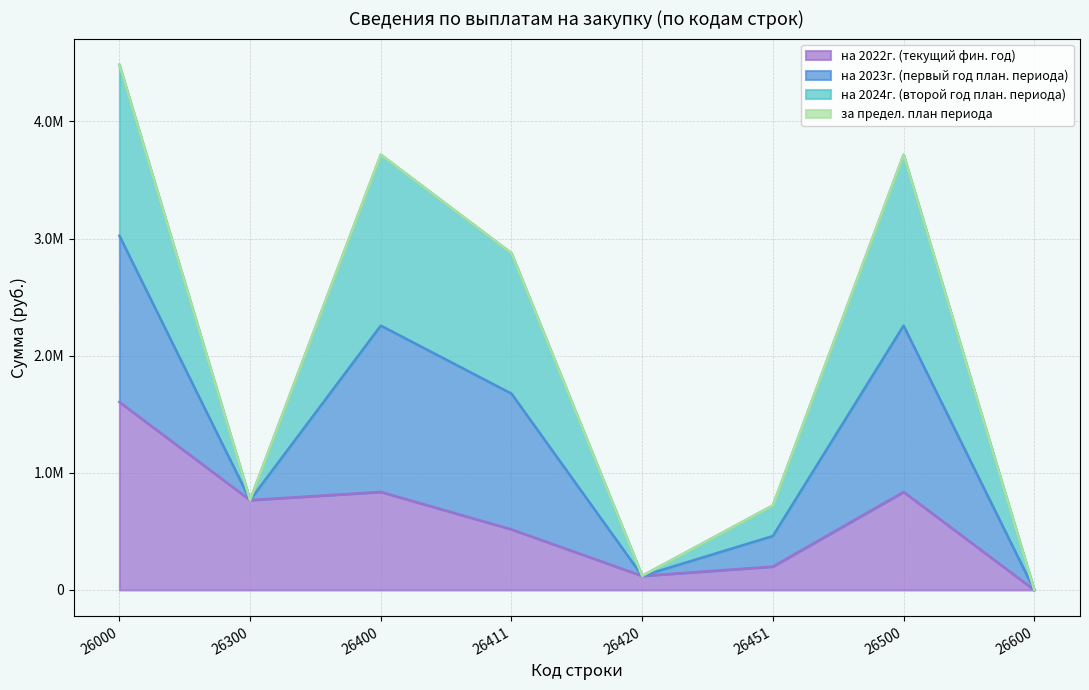

Which has a higher value, 26400 or 26600?

26400